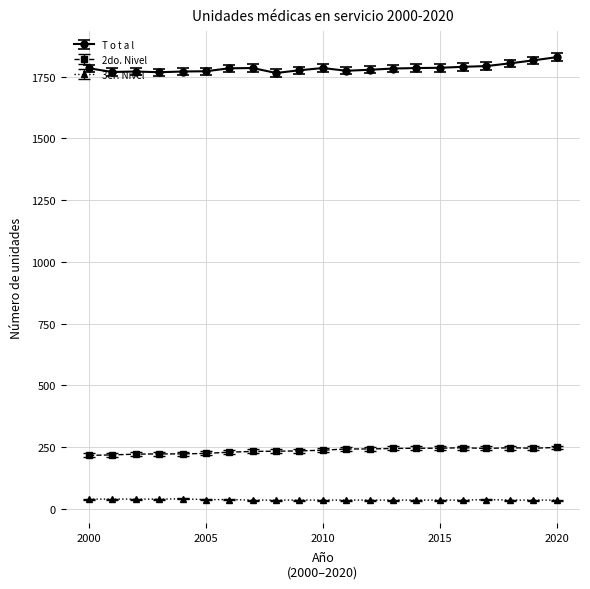

Rank the series by their maximum value, from lowest to highest.

3er. Nivel, 2do. Nivel, T o t a l